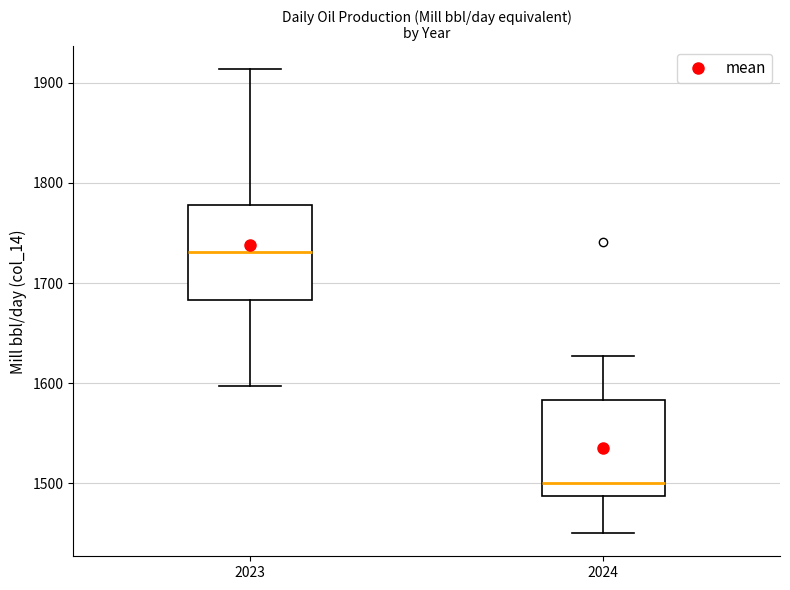

Where is the lower edge of the box at x = 2023 on the y-axis? The values are not printed on the chart, so give them approximately, as read against the axis.

1680